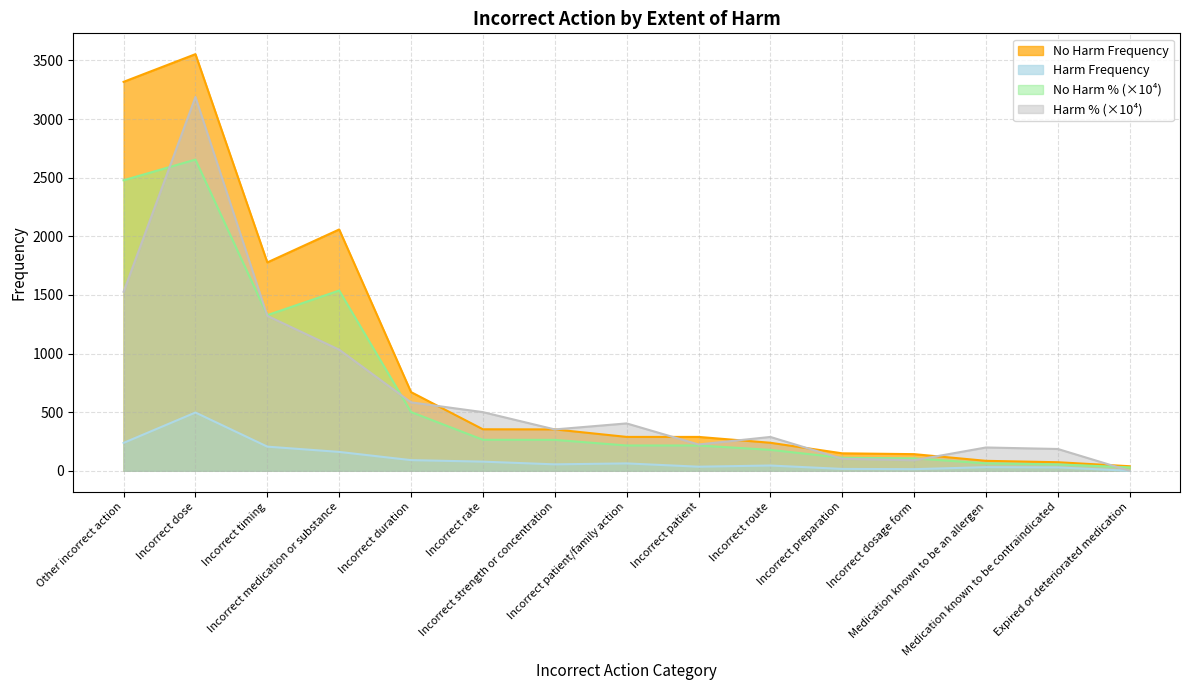

True or false: No Harm Percentage and Harm Frequency cross at least once.

False